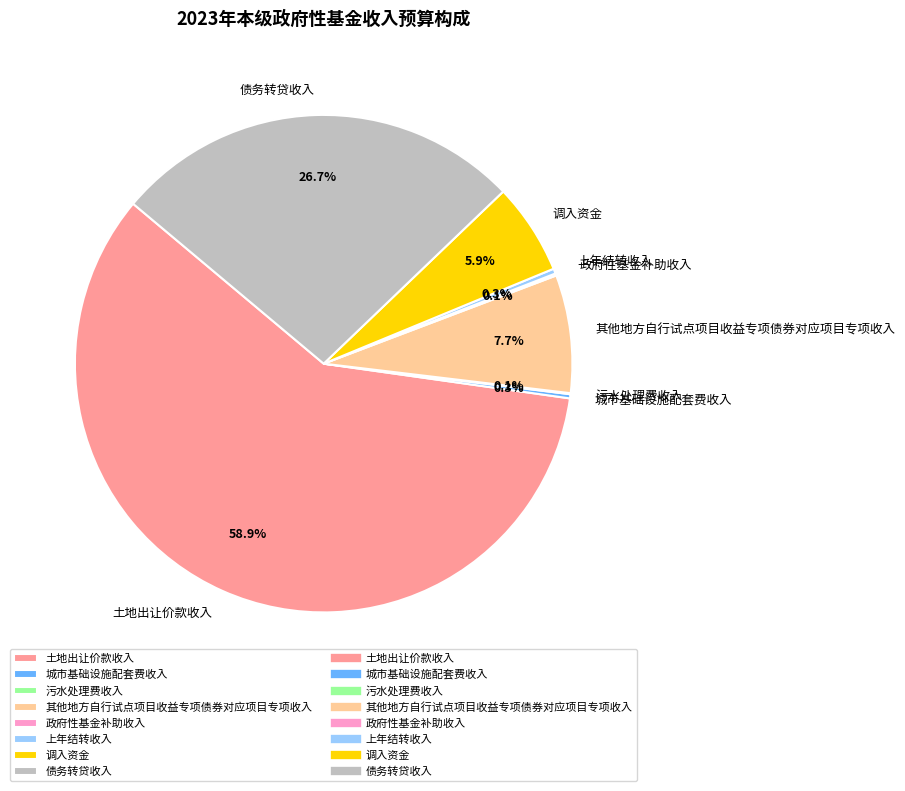

What is the largest slice in the pie chart?

土地出让价款收入